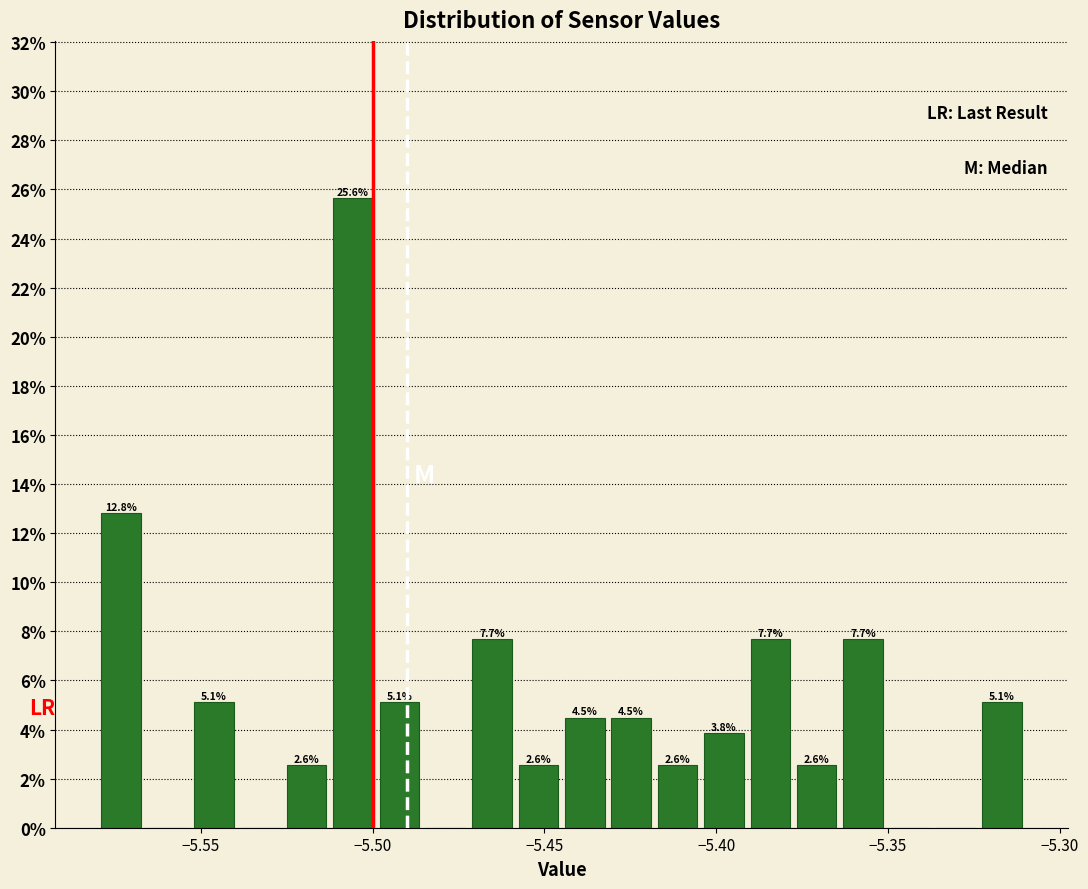

Read against the x-axis, roughly where is the centre of the tallest bar?

-5.505